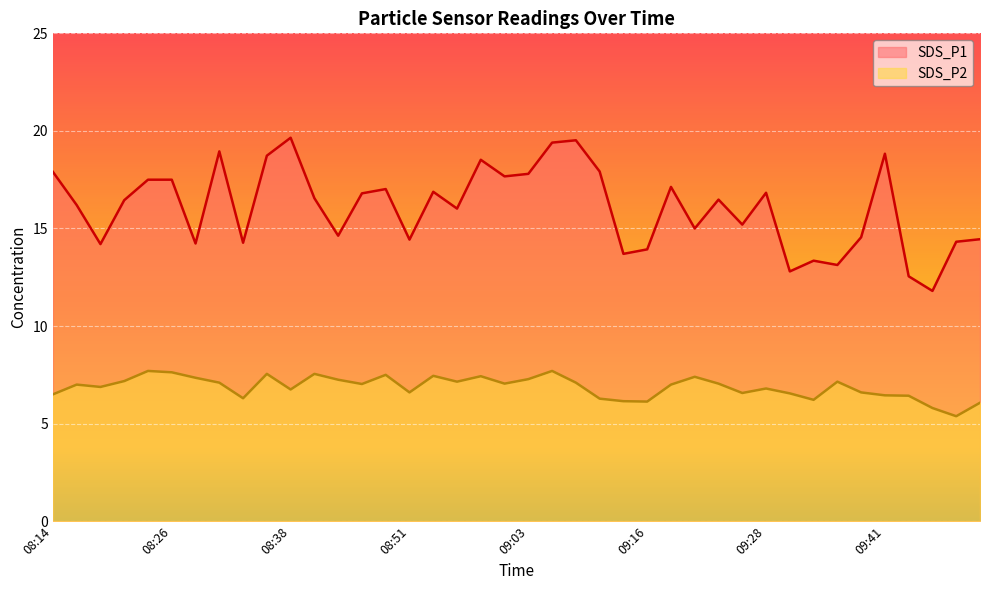

How many lines are shown in the chart?

2